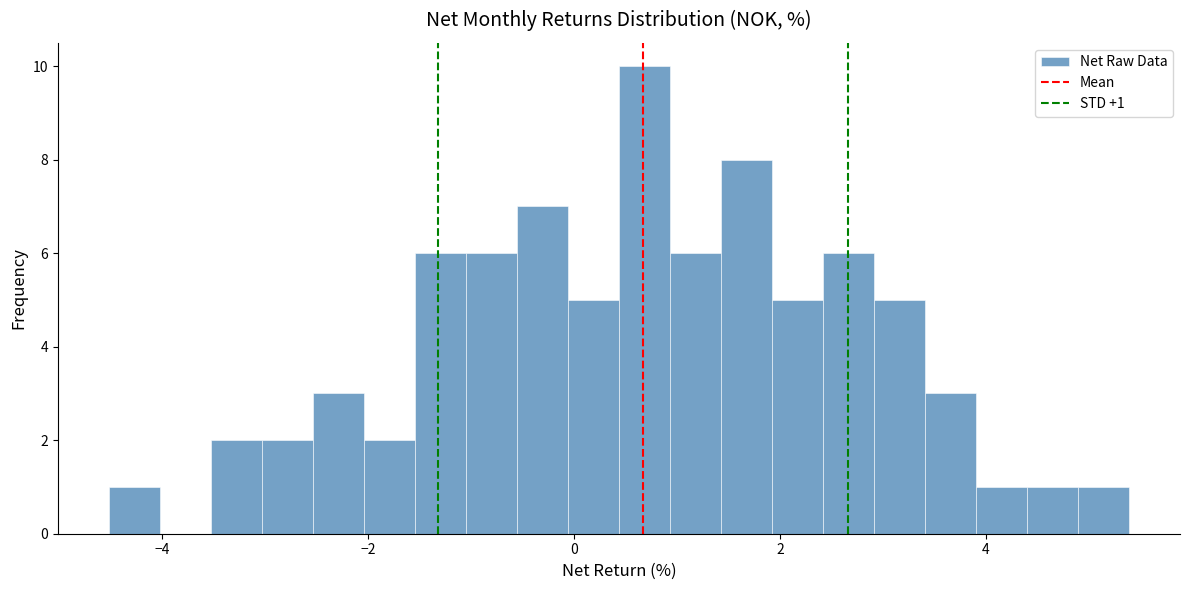

Around what value on the x-axis is the tallest bar? Give the approximate position of its centre, as read against the axis.

0.6